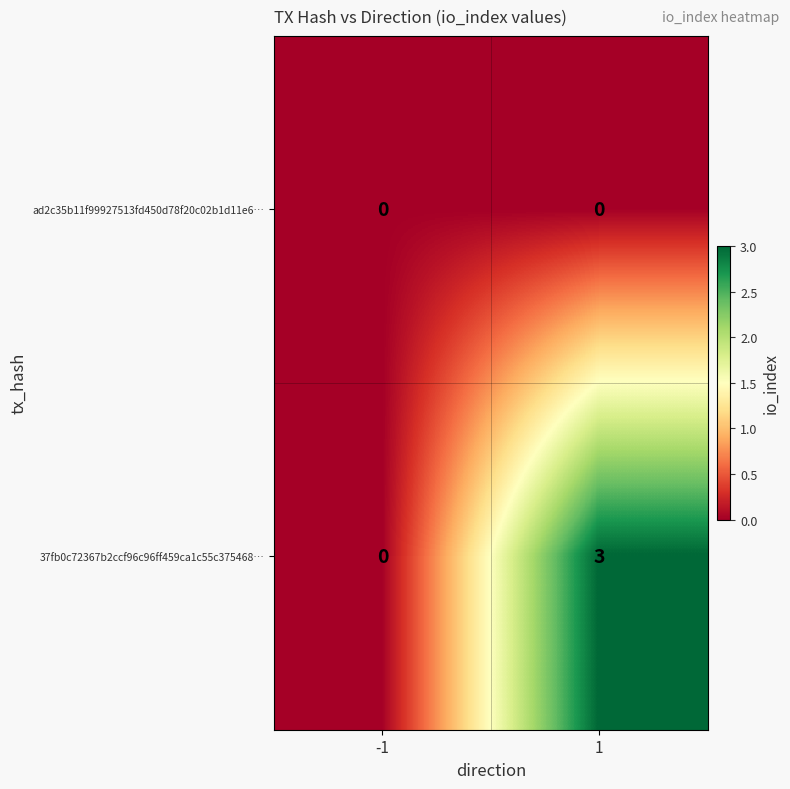

How many data points does each series have?

2